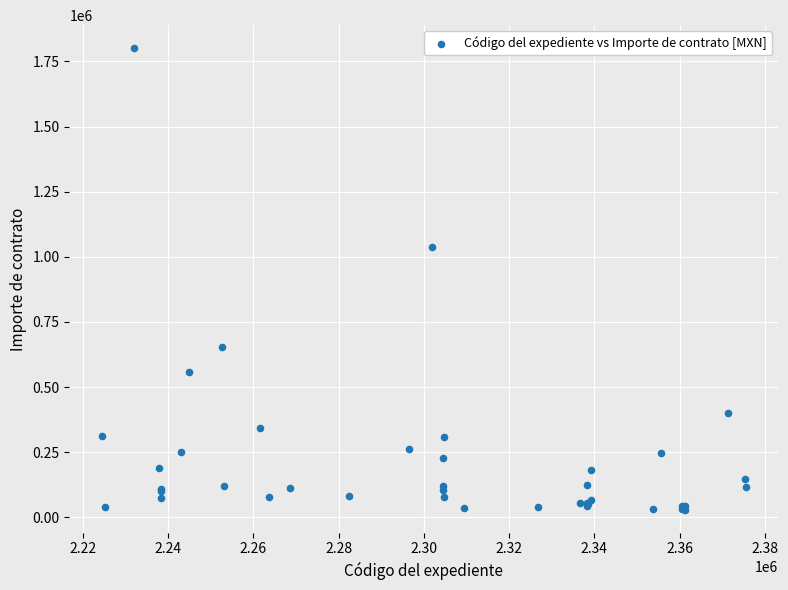

What Y value in the scatter plot is closest to 915266?

1039181.0